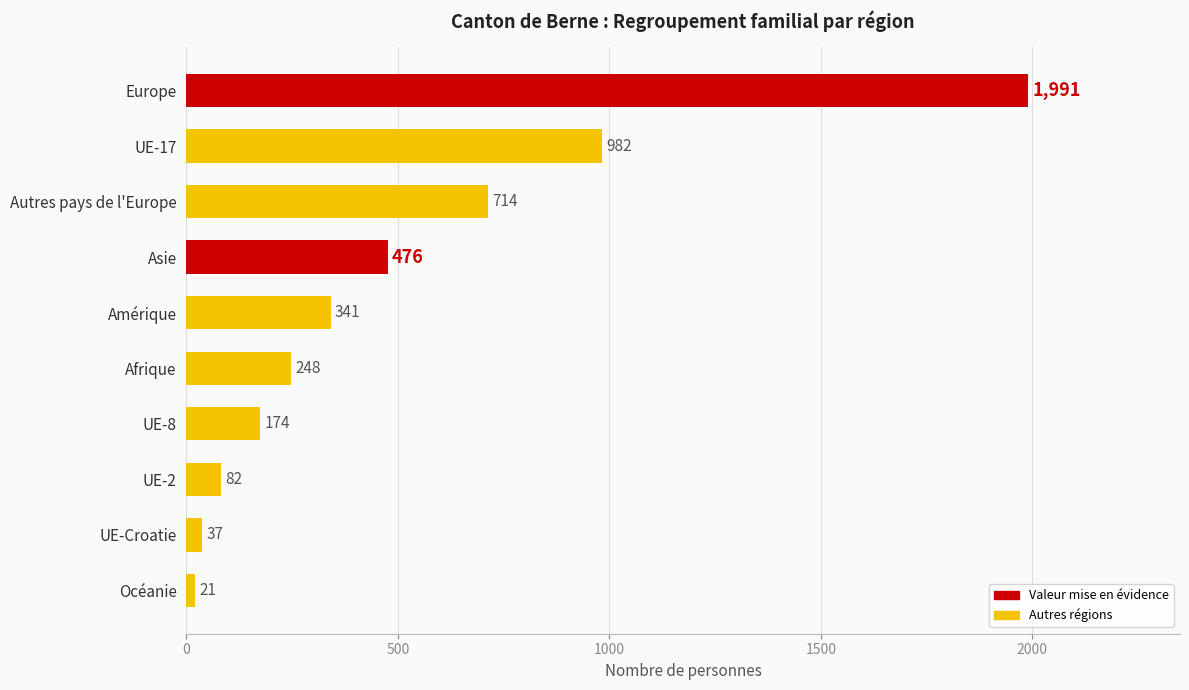

Rank the categories by value from lowest to highest.

Océanie, UE-Croatie, UE-2, UE-8, Afrique, Amérique, Asie, Autres pays de l'Europe, UE-17, Europe